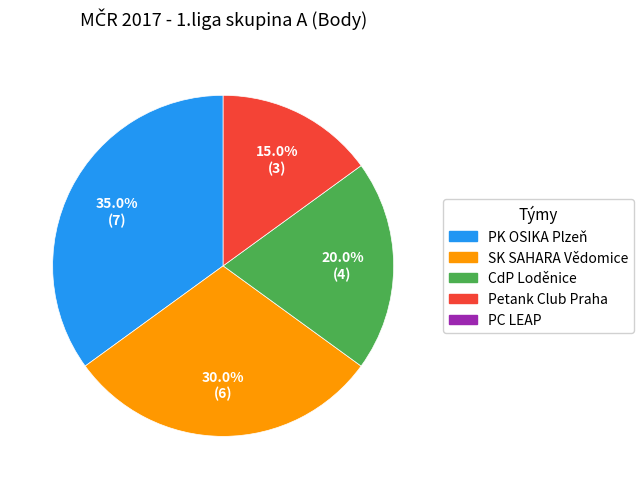

How many slices are in this pie chart?

4